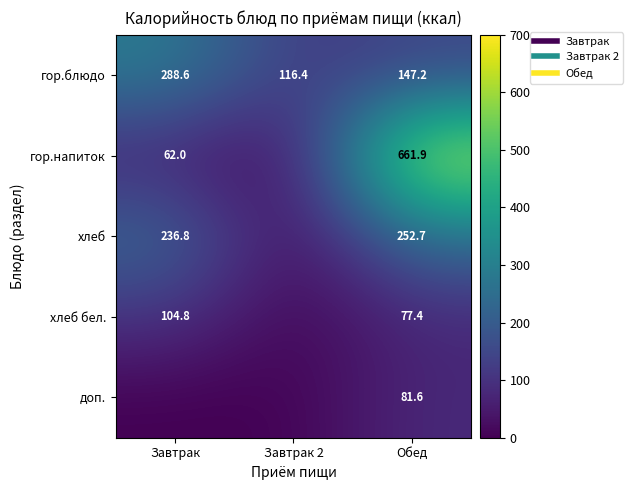

At Обед, list the series in order from largest to smallest.

гор.напиток, хлеб, гор.блюдо, доп., хлеб бел.